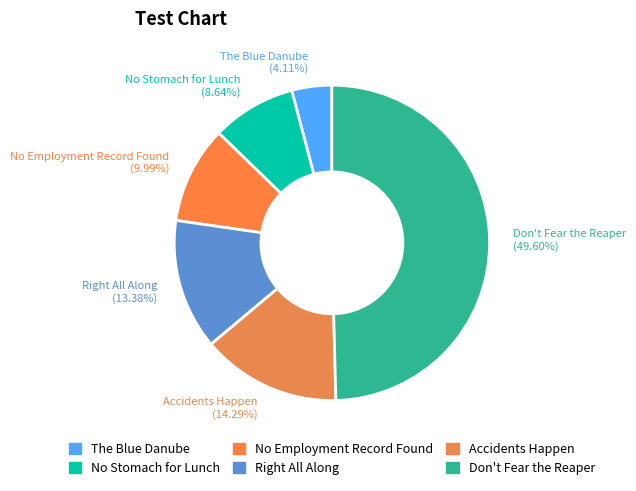

To the nearest percent, what is the average slice percentage?

17%